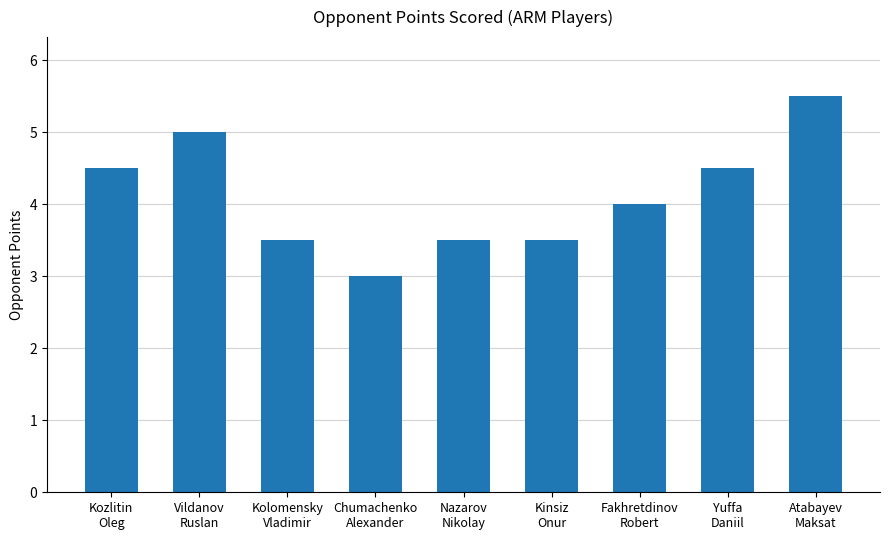

Which label corresponds to the smallest value in the chart?

Chumachenko
Alexander